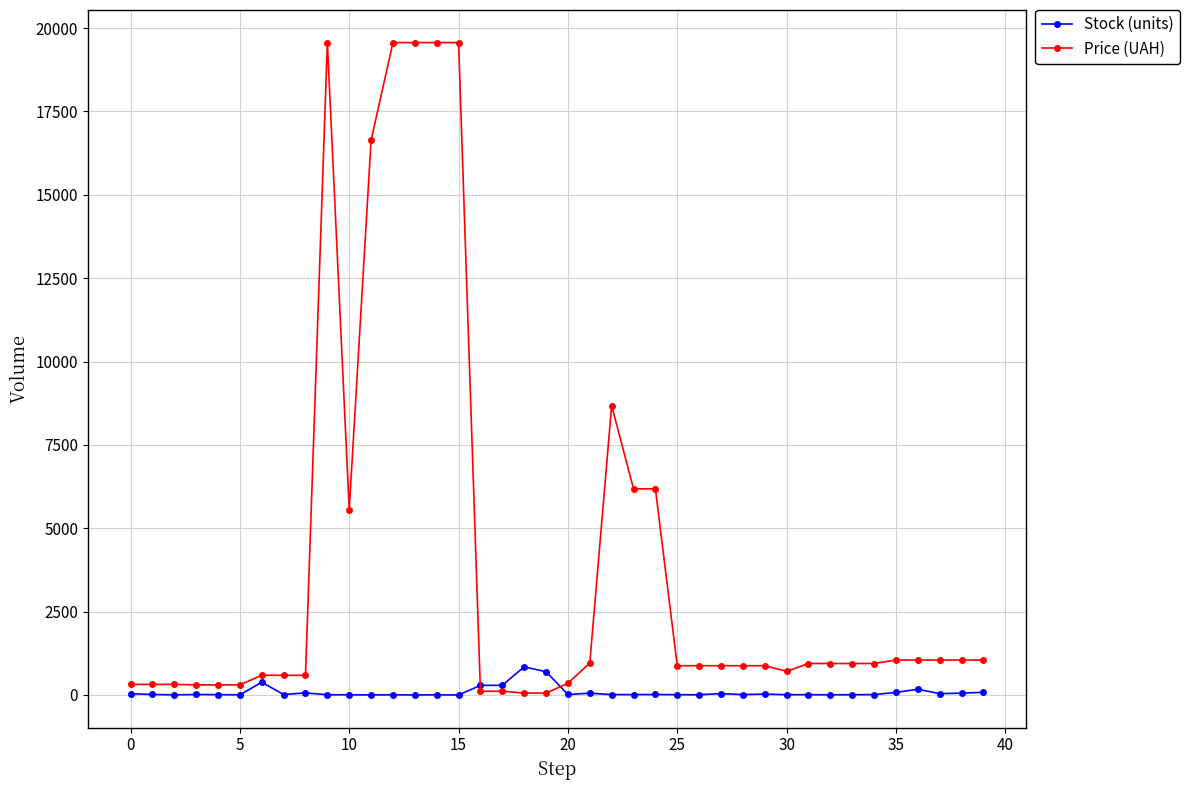

Which series has the widest spread of values?

Price (UAH)